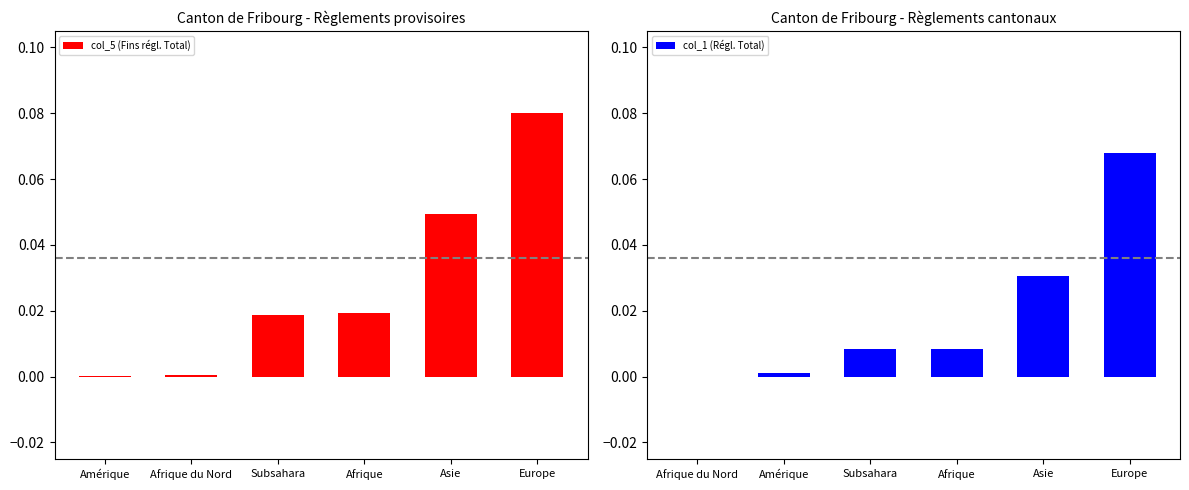

Which has a higher value, Asie or Amérique?

Asie